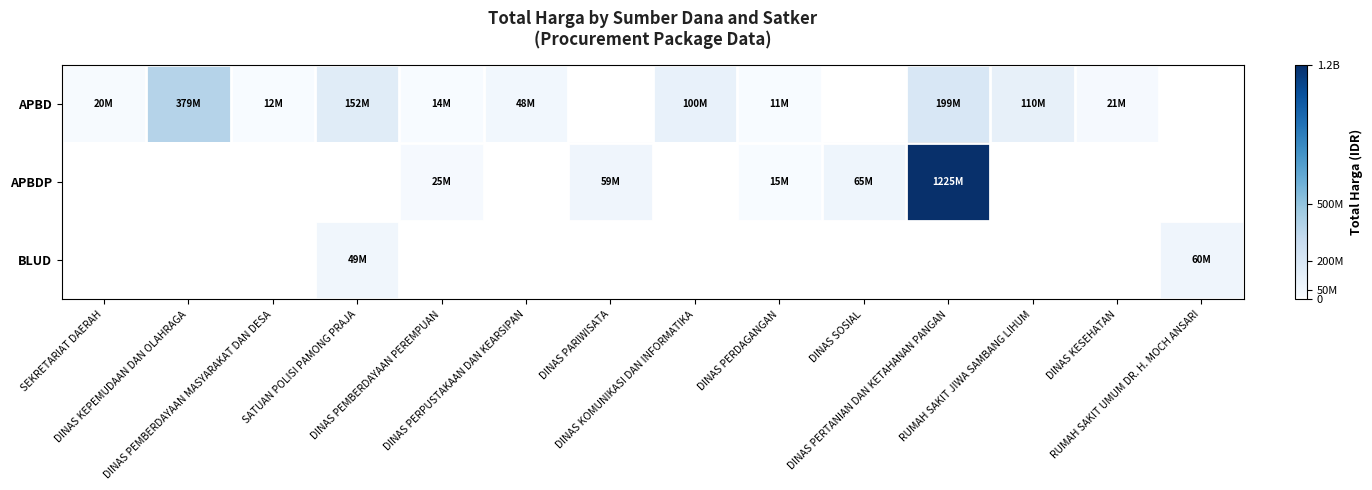

What is the difference between the APBD values at DINAS PEMBERDAYAAN MASYARAKAT DAN DESA and SEKRETARIAT DAERAH?

7950000.0